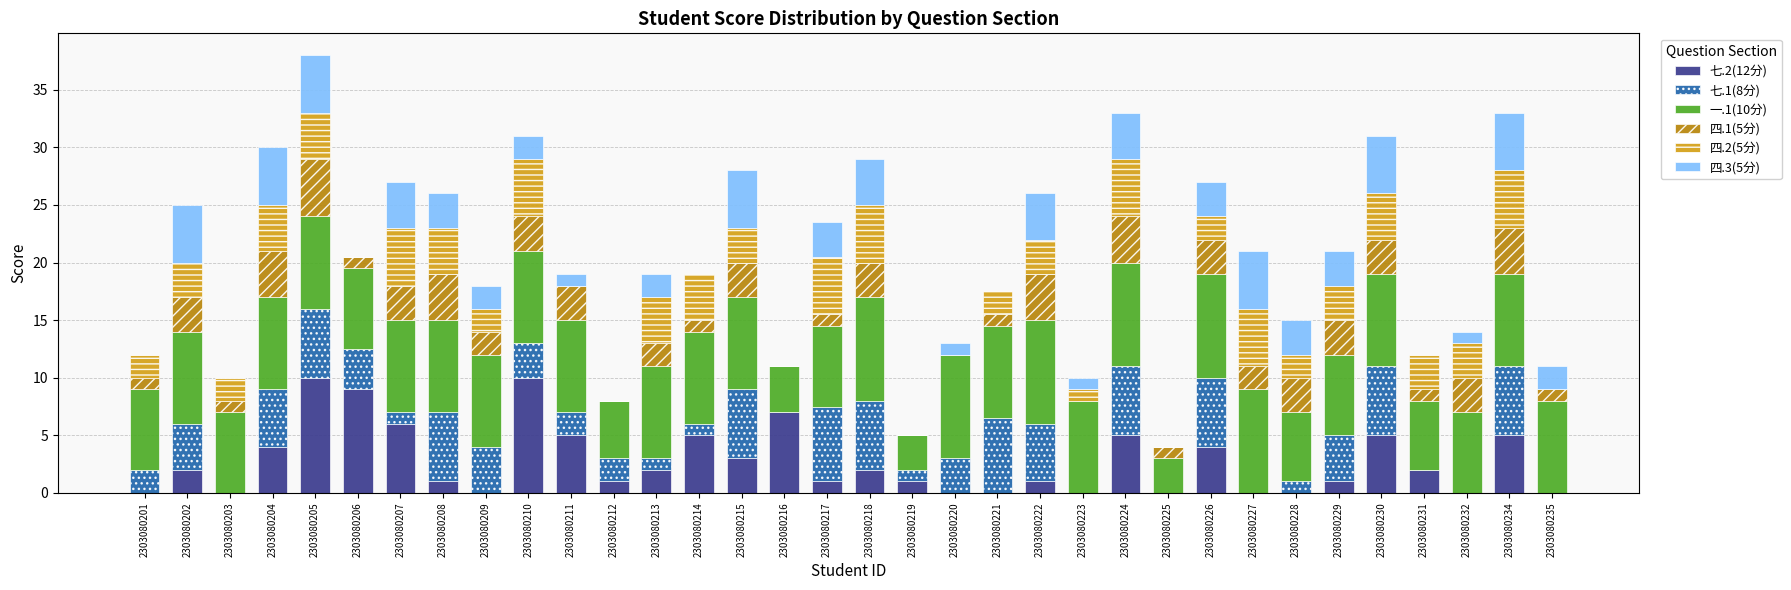

Does the chart contain stacked bars?

Yes